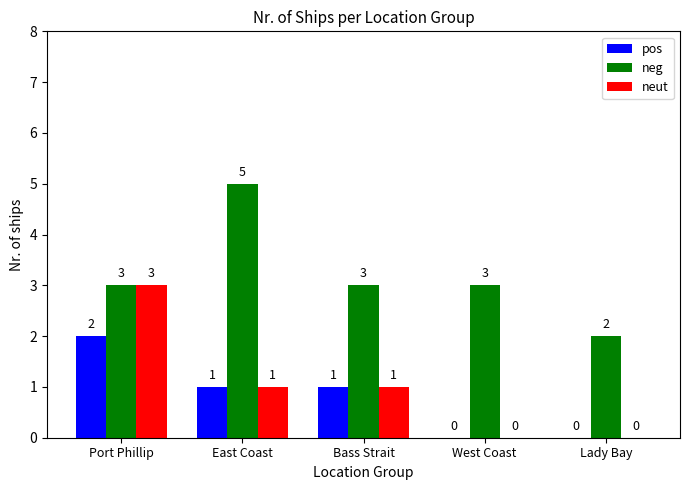

Is it true that neut equals 0 at Lady Bay?

True